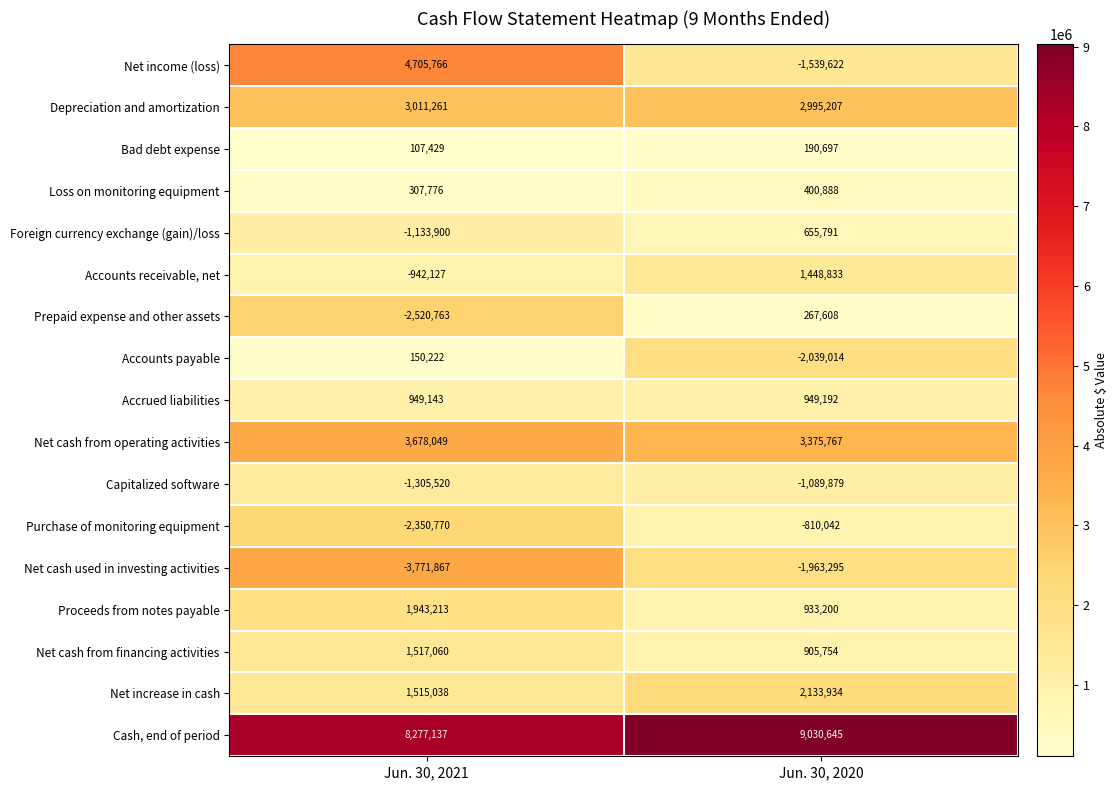

What is the greatest value displayed?

9030645